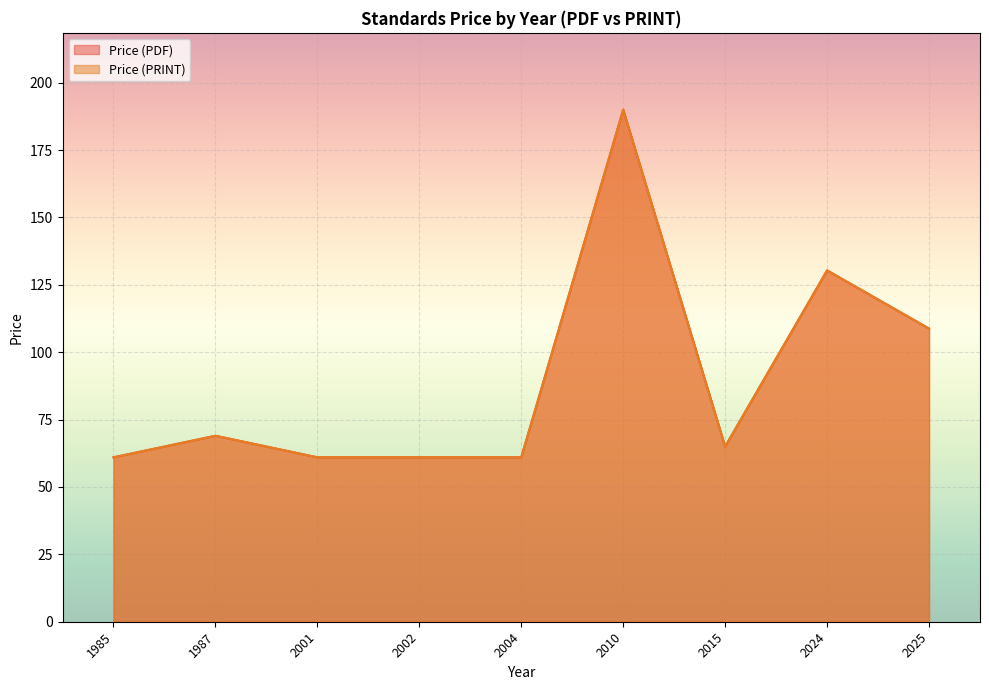

Which series has the widest spread of values?

Price (PDF)